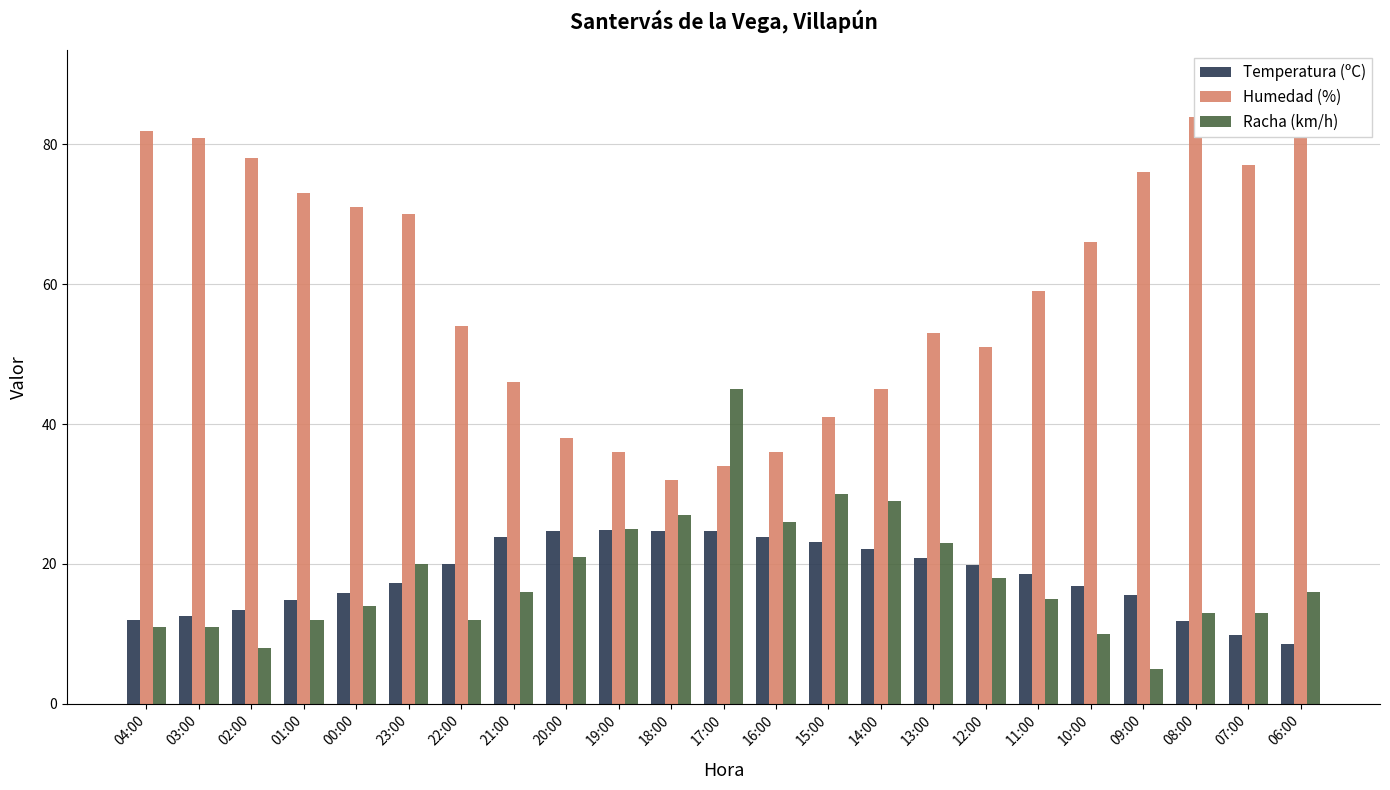

What is the sum of all Racha (km/h) values?

420.0